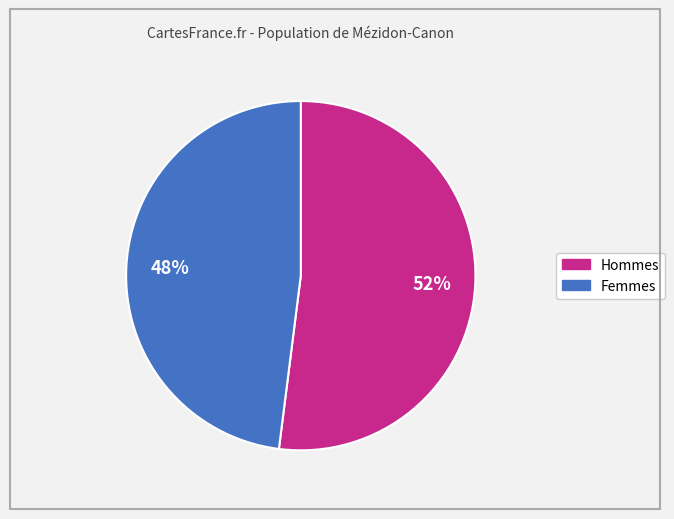

True or false: Hommes accounts for 52% of the total.

True